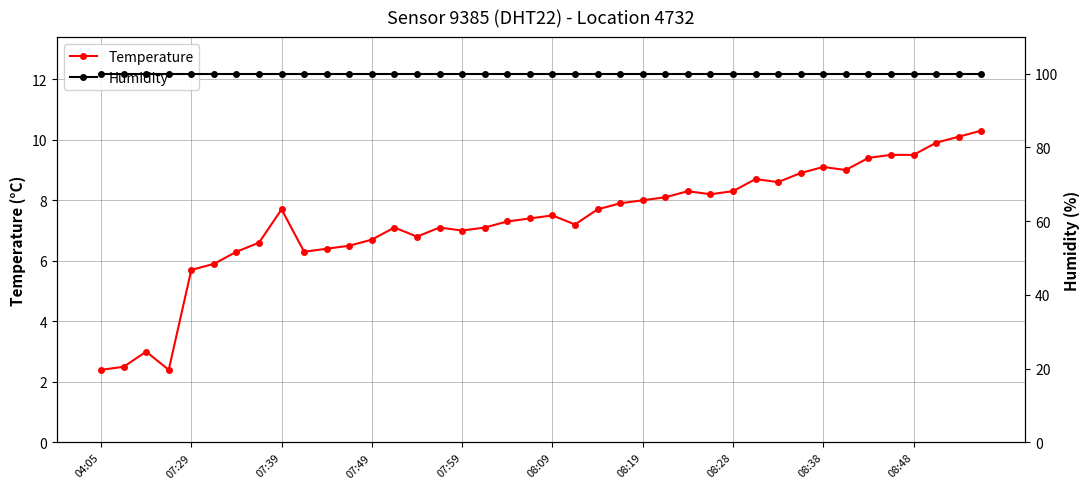

The value of Humidity at 26 is 99.9. True or false?

True